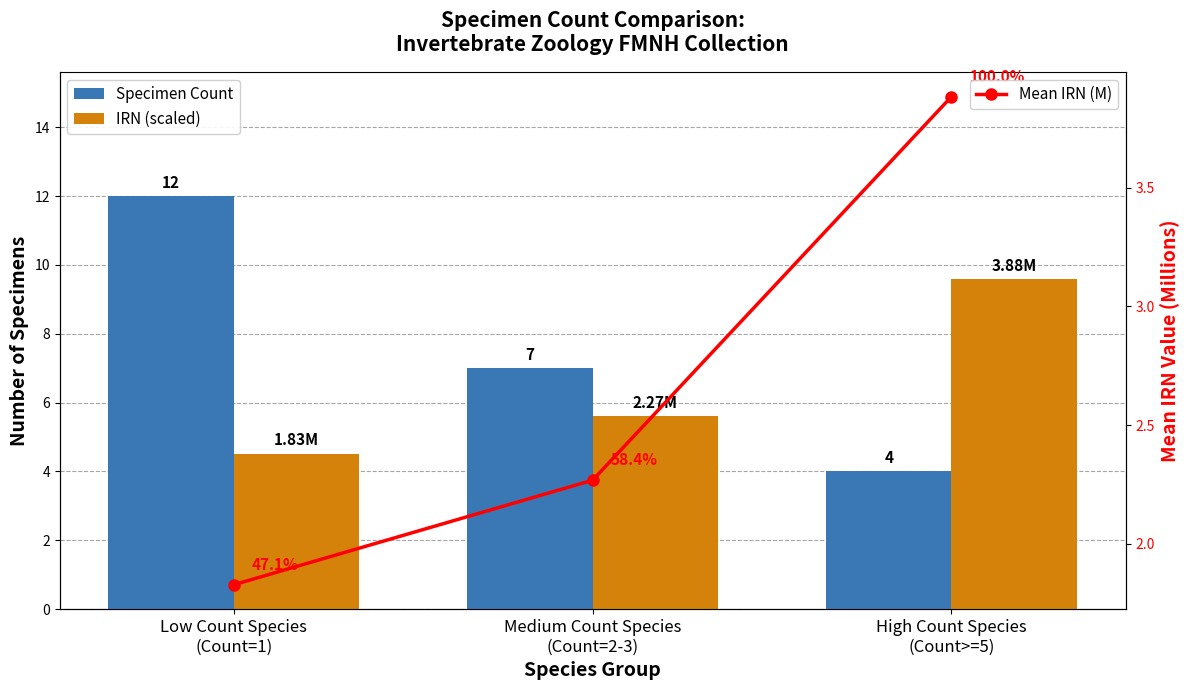

What is the minimum value for IRN (scaled)?

4.5